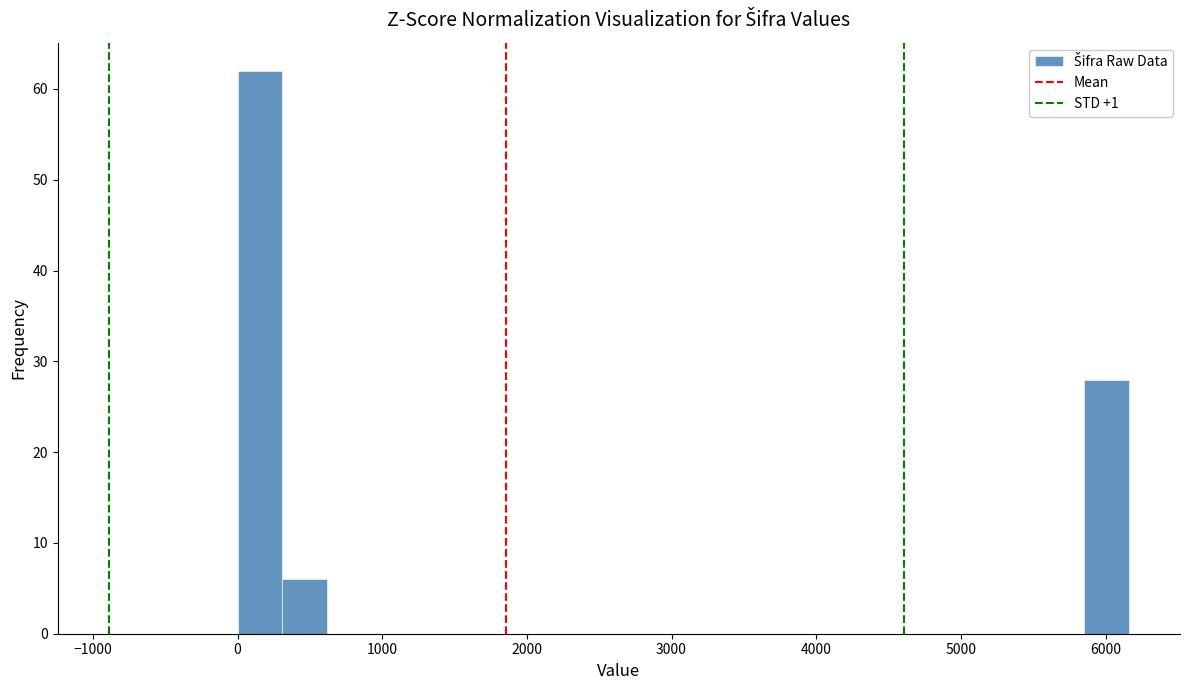

Around what value on the x-axis is the tallest bar? Give the approximate position of its centre, as read against the axis.

200